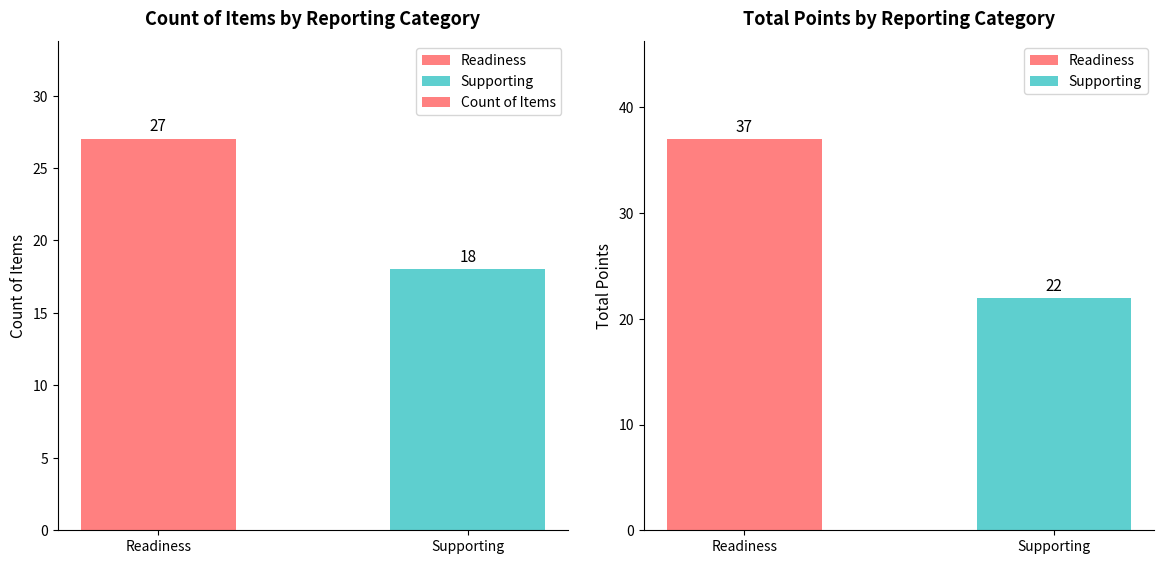

What is the label of the 2nd bar from the left?

Supporting